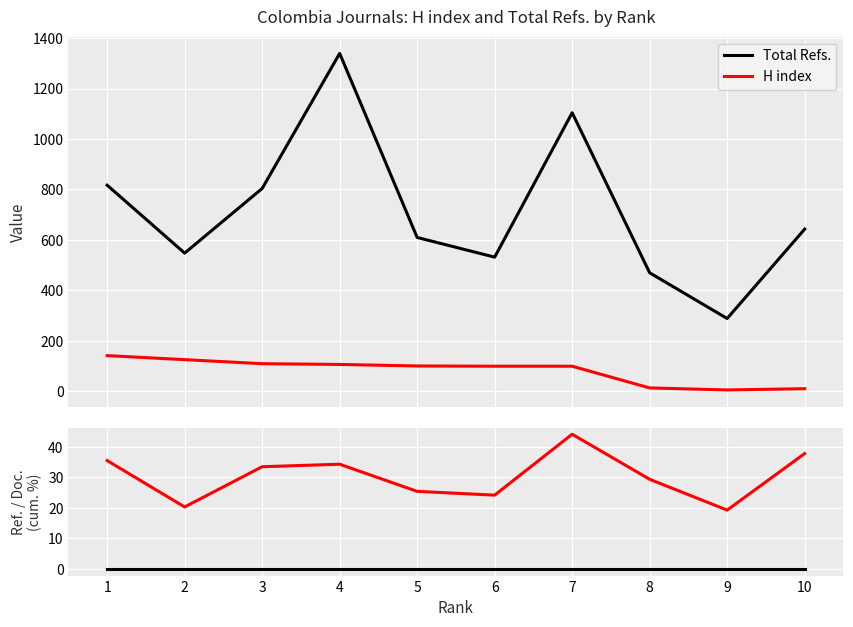

What is the total value across all series at 1?

994.5